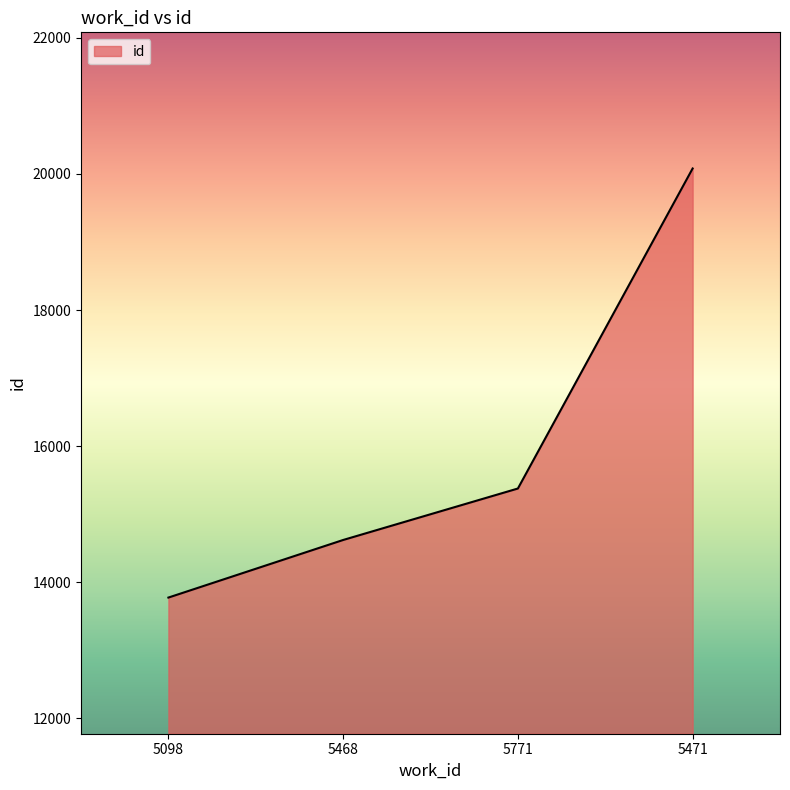

How many distinct data groups are displayed?

1